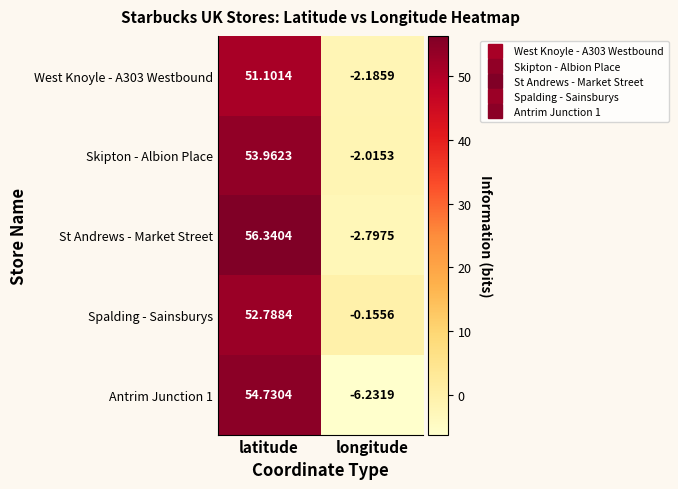

List the series in order of their peak value, lowest first.

West Knoyle - A303 Westbound, Spalding - Sainsburys, Skipton - Albion Place, Antrim Junction 1, St Andrews - Market Street